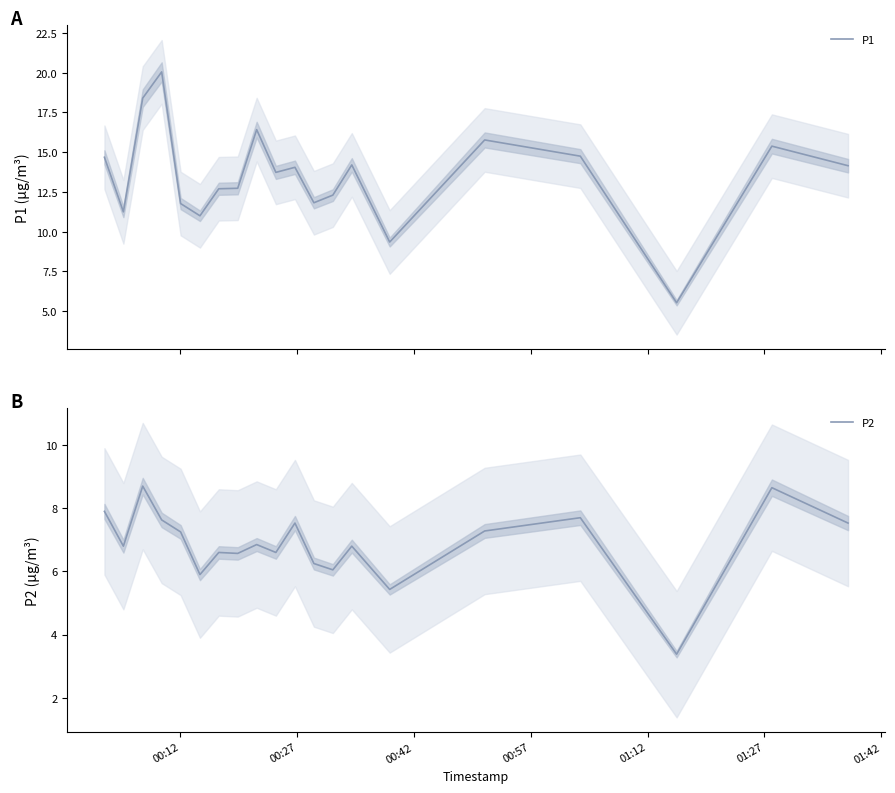

Reading left to right, transcribe all the data shown in this chart.

P1: 14.7	11.2	18.4	20.1	11.8	11.0	12.7	12.7	16.4	13.7	14.1	11.8	12.3	14.2	9.3	15.8	14.8	5.5	15.4	14.2
P2: 7.9	6.8	8.7	7.6	7.2	5.9	6.6	6.6	6.8	6.6	7.5	6.2	6.0	6.8	5.4	7.3	7.7	3.4	8.7	7.5